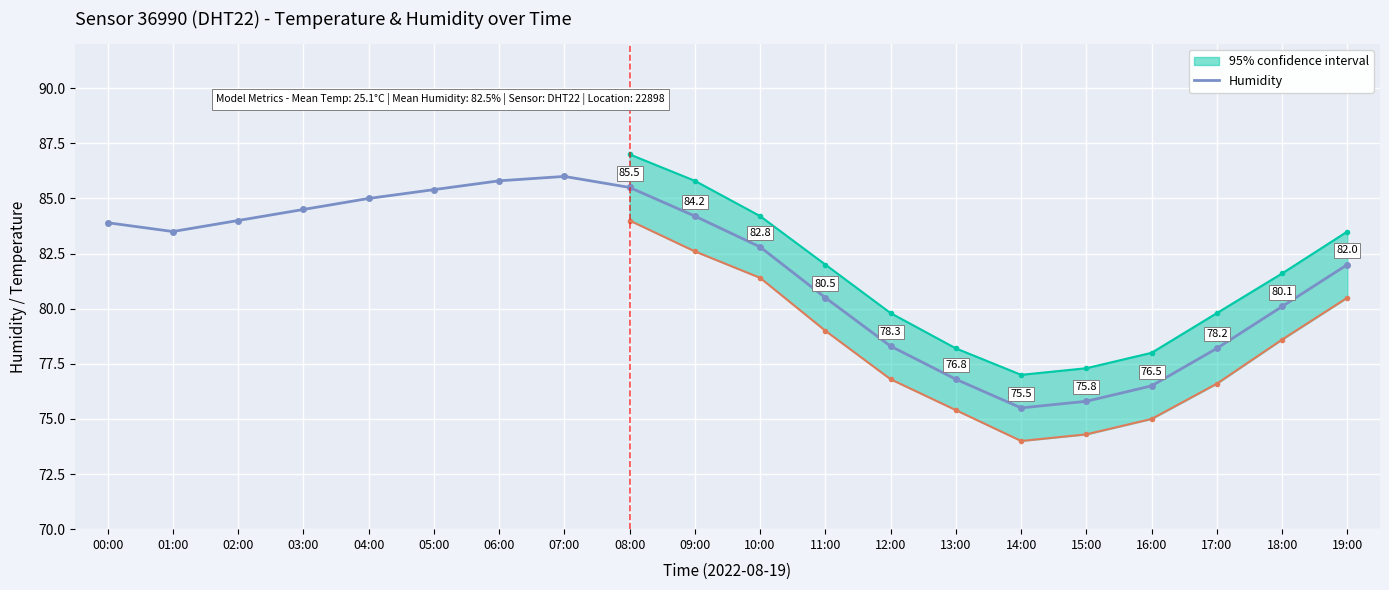

Which category has the highest value across all series?

07:00